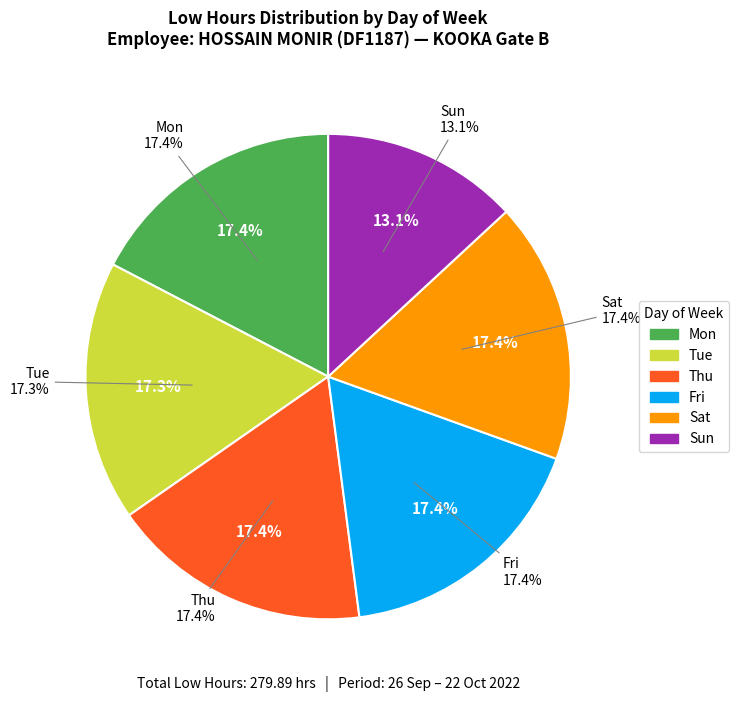

The 20-Thu slice represents 11% of the pie. True or false?

False